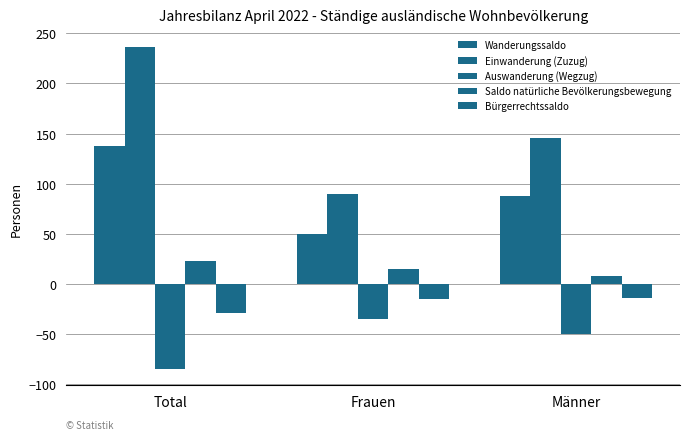

Is the value of Saldo natürliche Bevölkerungsbewegung at Männer greater than the value of Wanderungssaldo at Frauen?

No